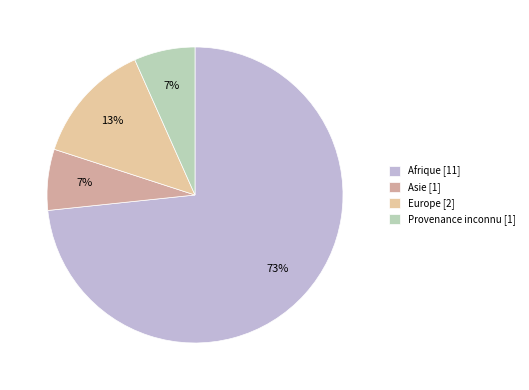

How many segments does this pie chart have?

4